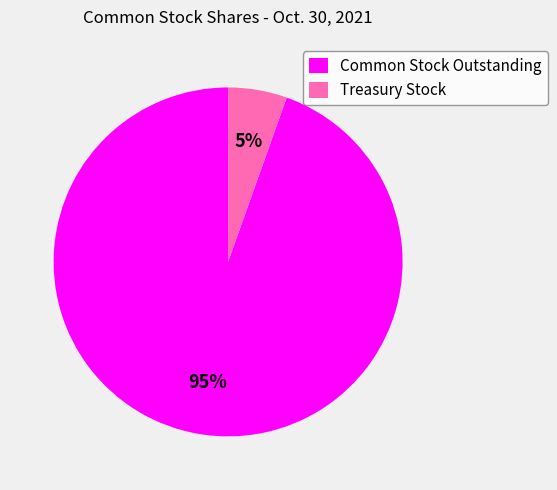

To the nearest percent, what portion does Treasury Stock represent?

5%